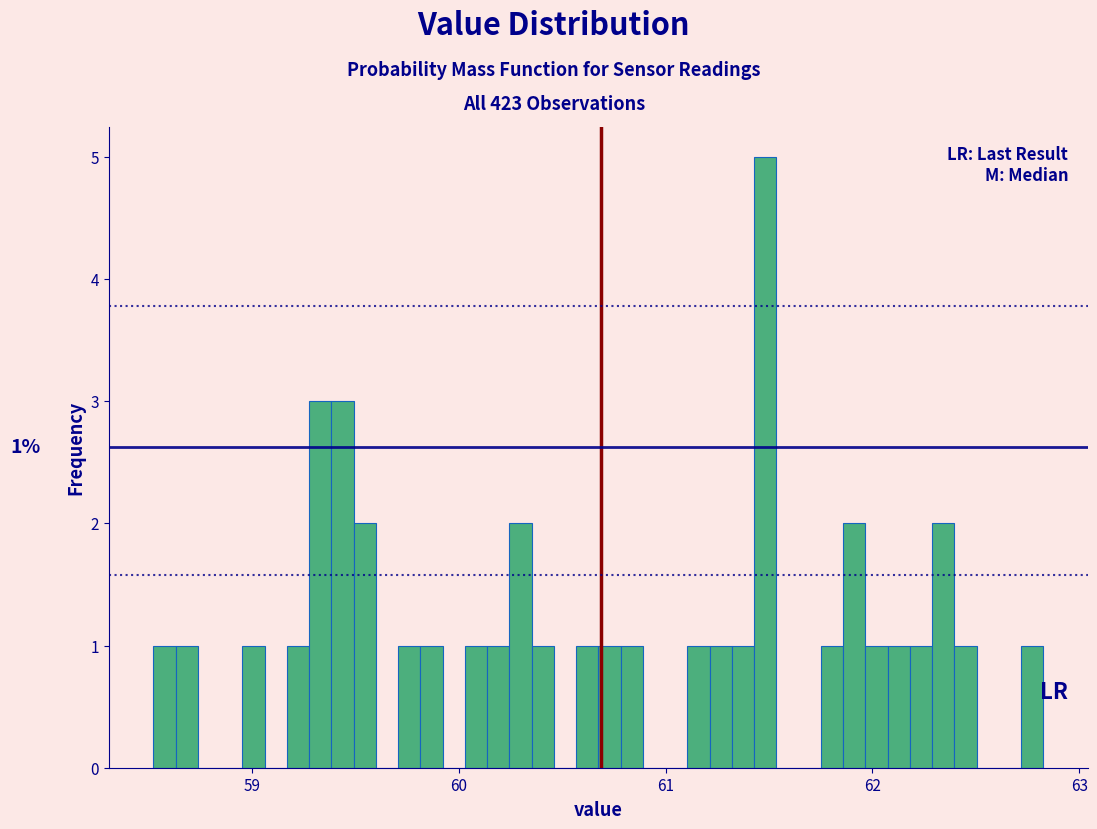

Read against the x-axis, roughly where is the centre of the tallest bar?

61.5